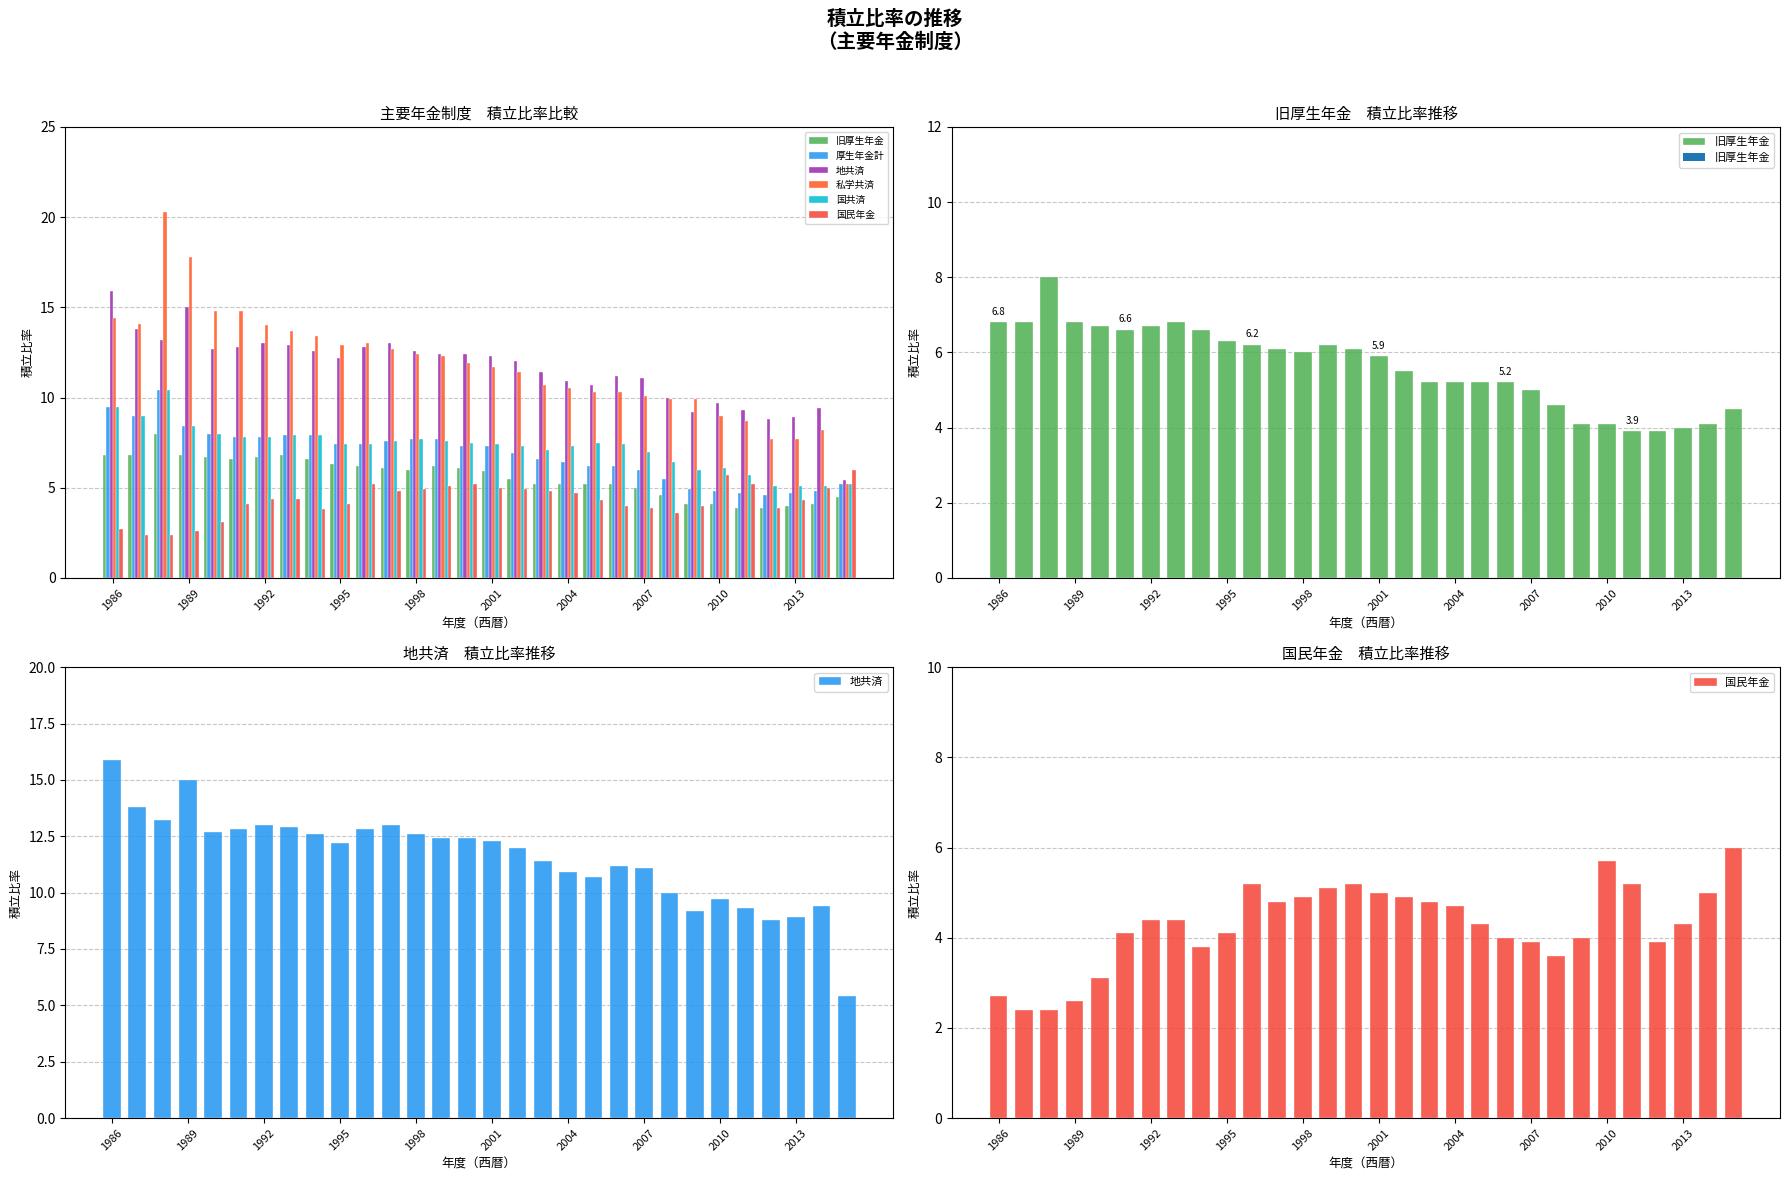

Between 2004 and 17, which is larger?

2004